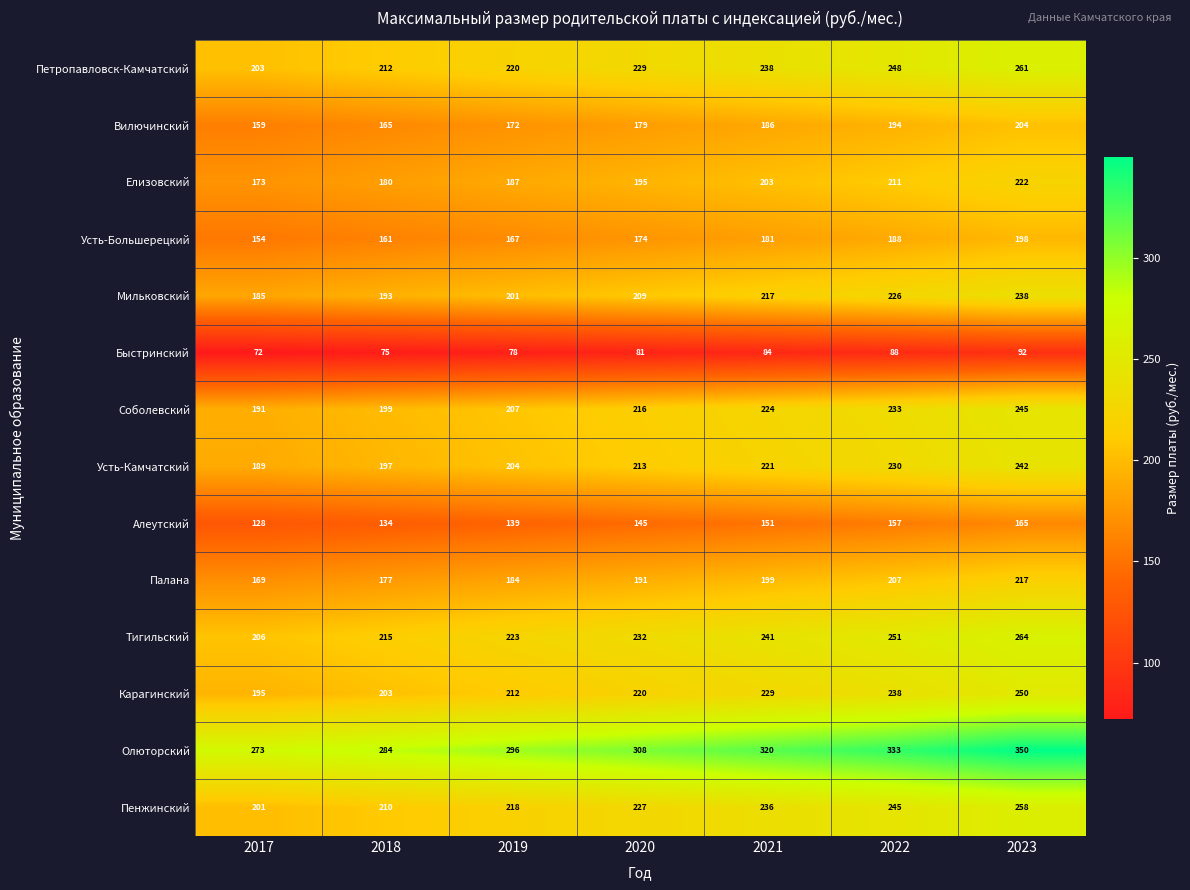

Rank the series by their maximum value, from highest to lowest.

Олюторский, Тигильский, Петропавловск-Камчатский, Пенжинский, Карагинский, Соболевский, Усть-Камчатский, Мильковский, Елизовский, Палана, Вилючинский, Усть-Большерецкий, Алеутский, Быстринский